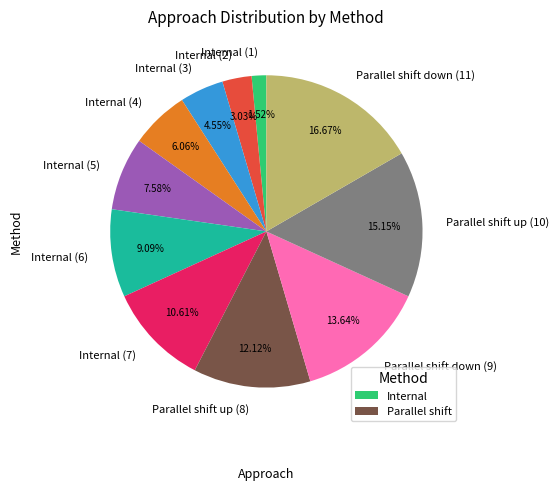

How many slices are in this pie chart?

11